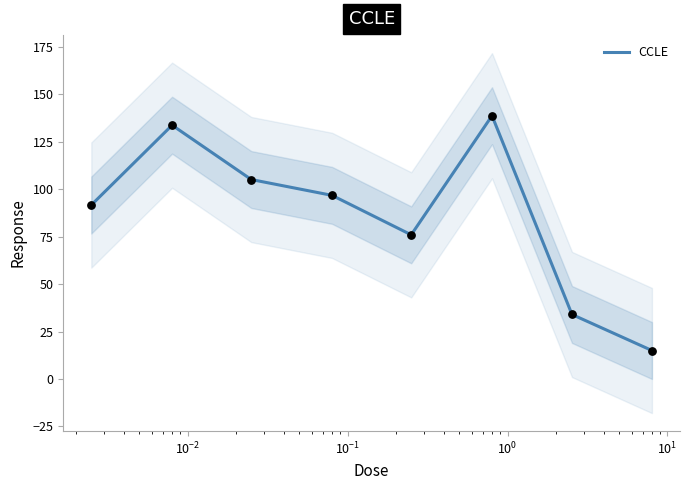

What is the highest value of the CCLE series?

138.8